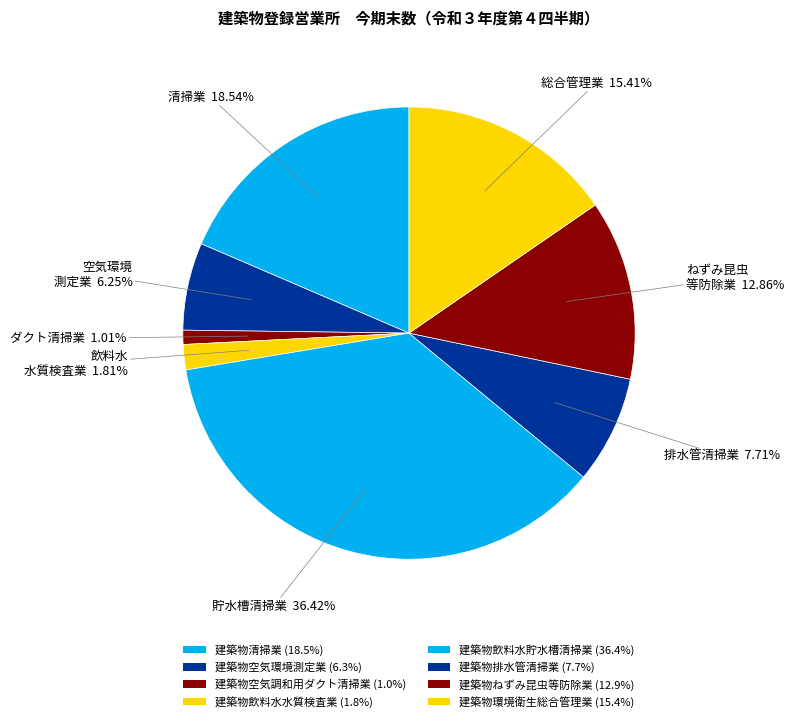

How many segments does this pie chart have?

8